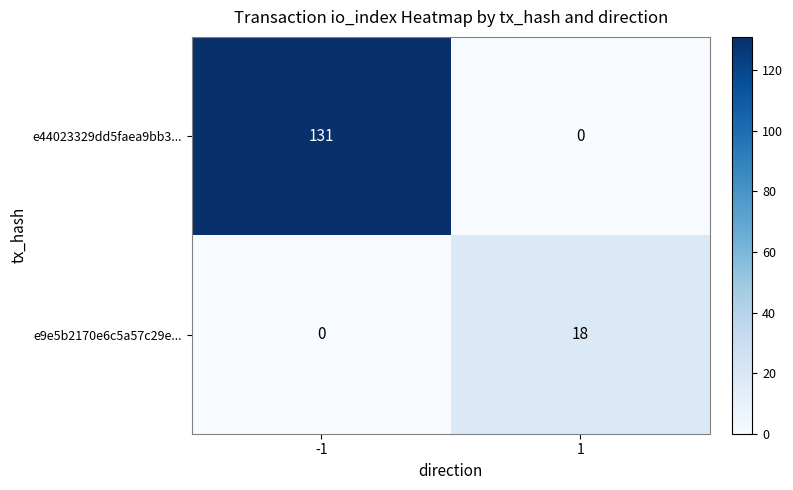

Reading left to right, list all the values displayed in this chart.

e44023329dd5faea9bb3...: -1=131	1=0
e9e5b2170e6c5a57c29e...: -1=0	1=18